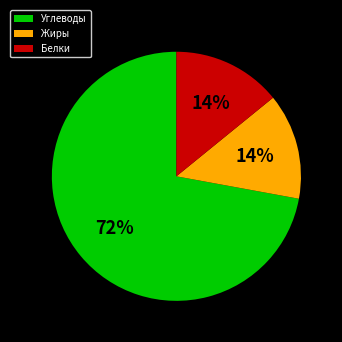

What percentage is the Белки slice, to the nearest percent?

14%